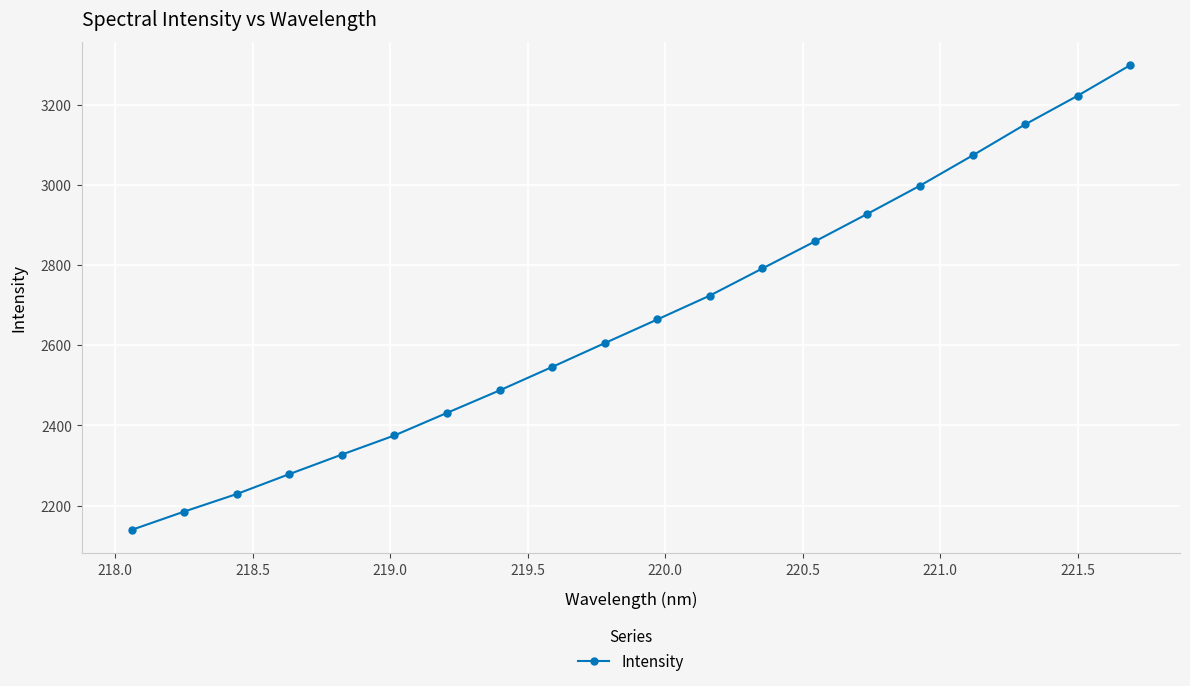

True or false: the data has more than 1 interior local peaks.

False